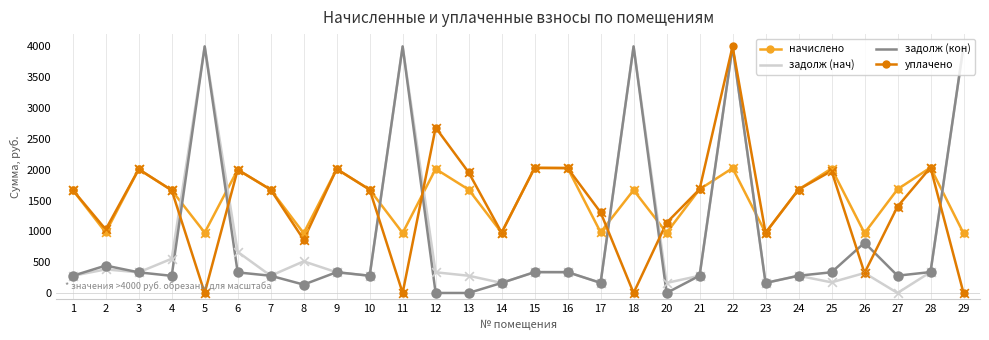

At how many categories does at least one series exceed 2618?

6